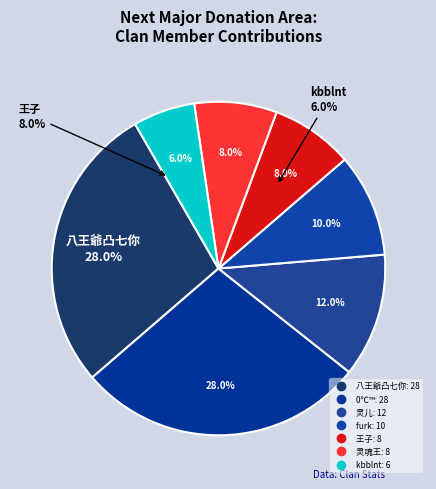

What percentage is the furk slice, to the nearest percent?

10%